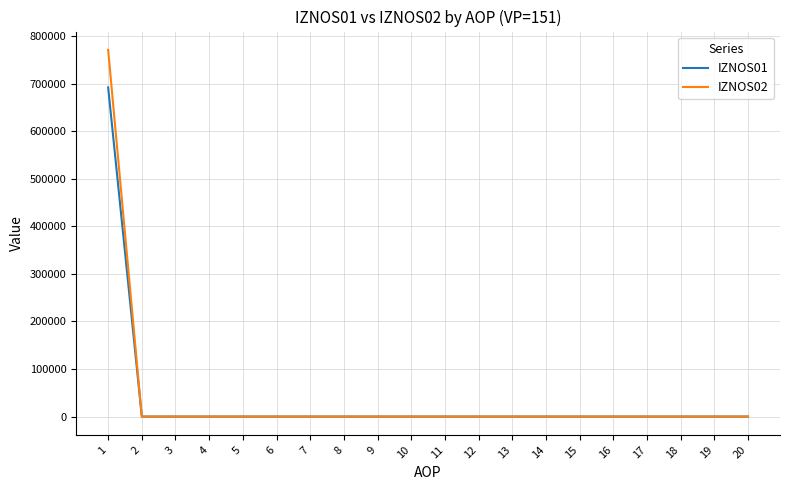

At which category is the sum across all series the highest?

1